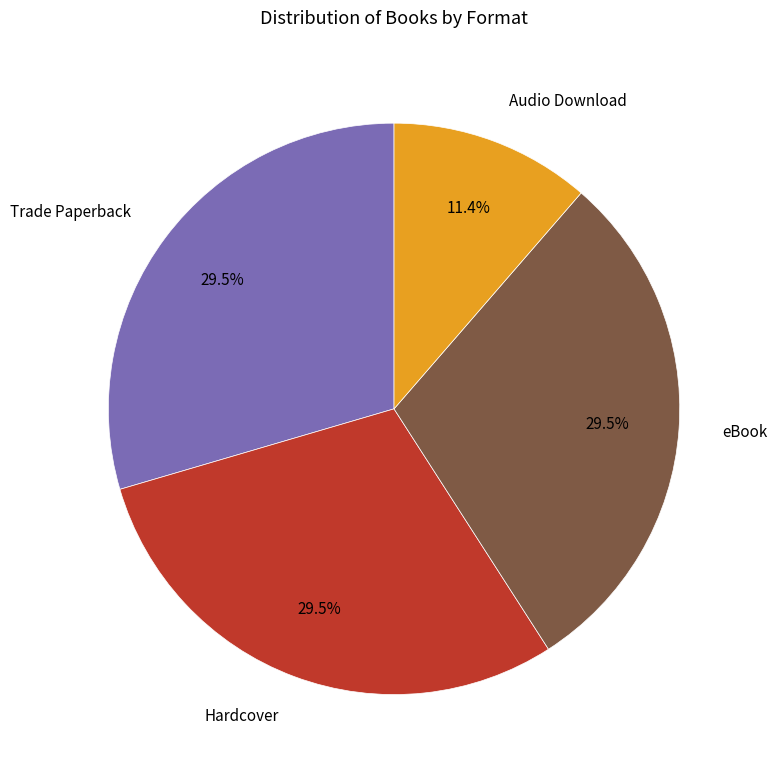

Which slice is the smallest?

Audio Download